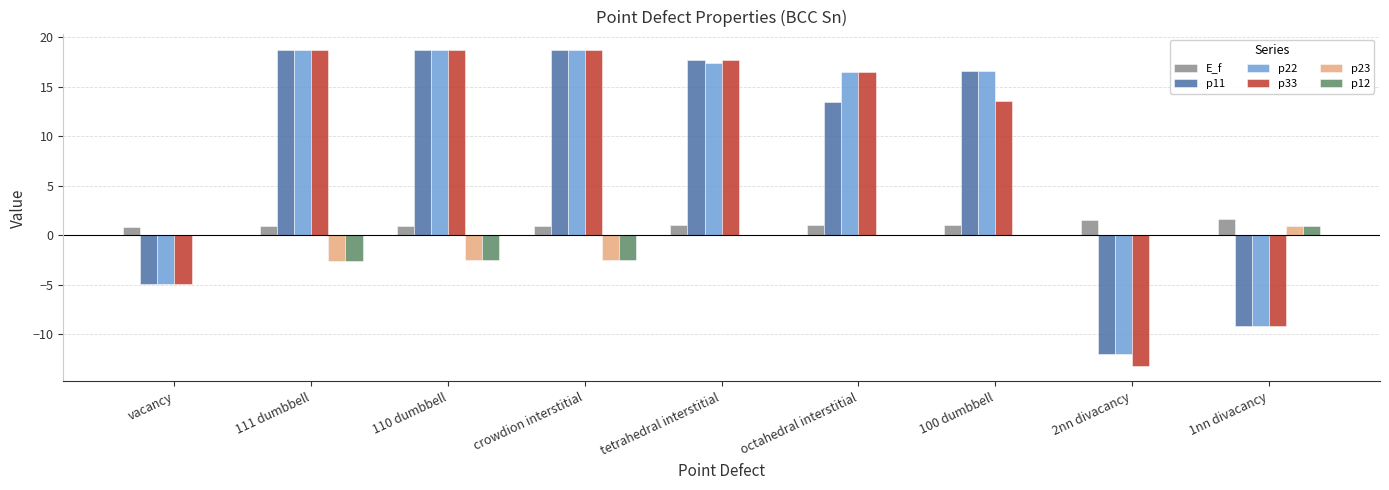

What is the total value across all series at 1nn divacancy?

-23.8